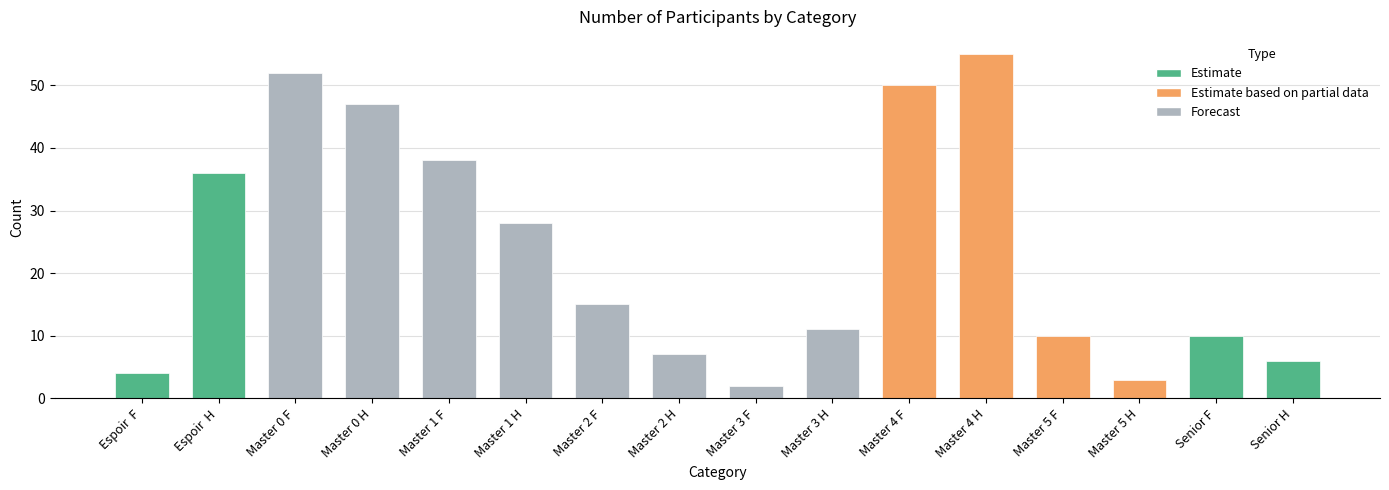

Reading right to left, transcribe all the data shown in this chart.

Senior H=6	Senior F=10	Master 5 H=3	Master 5 F=10	Master 4 H=55	Master 4 F=50	Master 3 H=11	Master 3 F=2	Master 2 H=7	Master 2 F=15	Master 1 H=28	Master 1 F=38	Master 0 H=47	Master 0 F=52	Espoir  H=36	Espoir  F=4